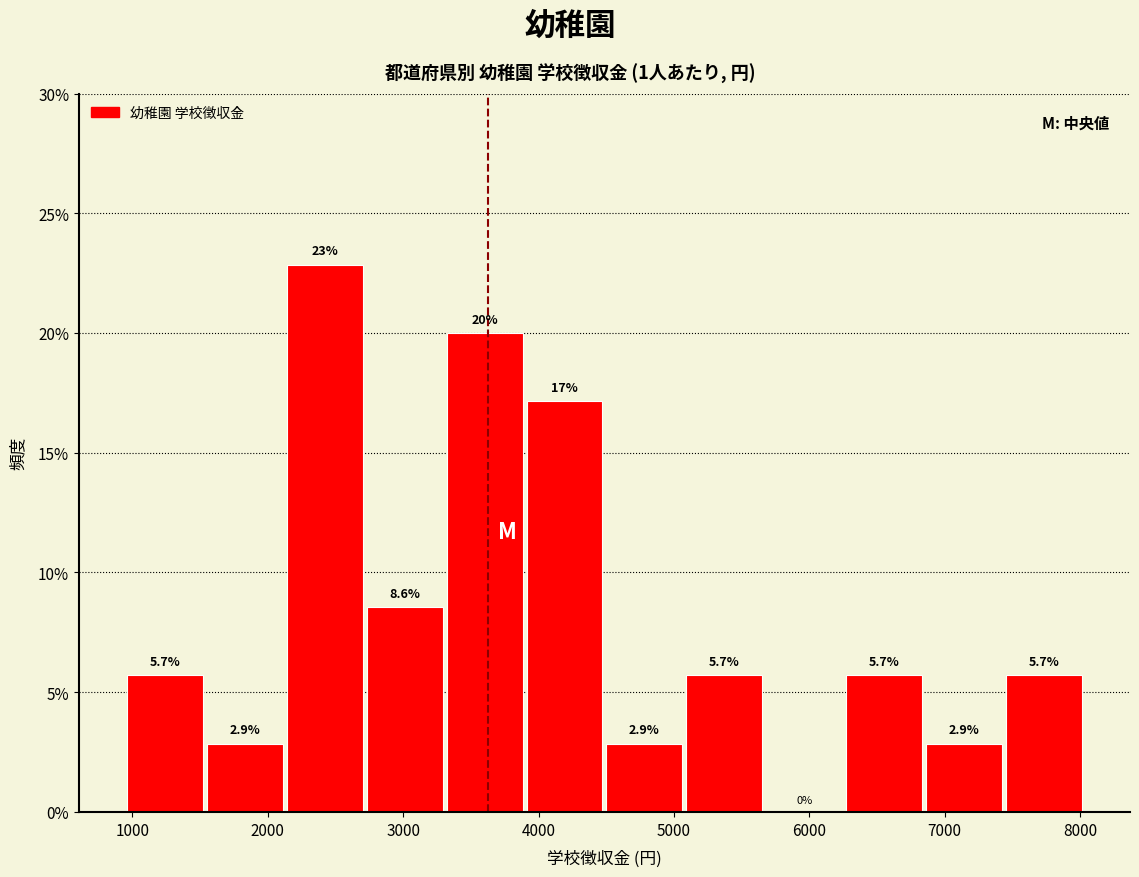

Which range on the x-axis has the tallest bar?

2100 to 2700